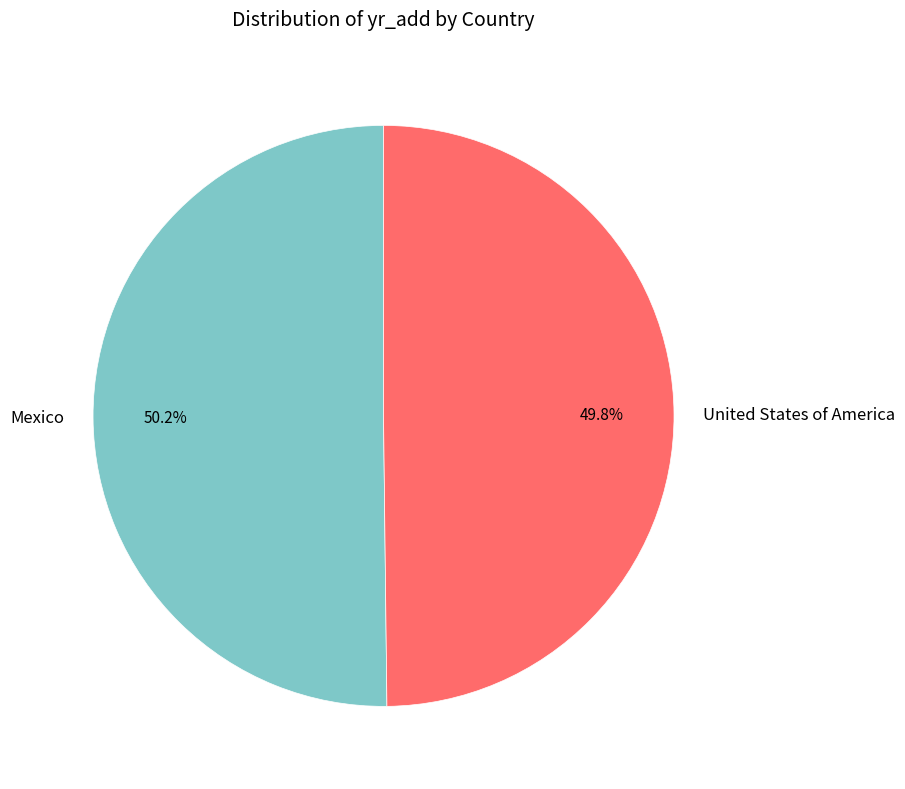

To the nearest percent, what percentage of the pie is United States of America?

50%